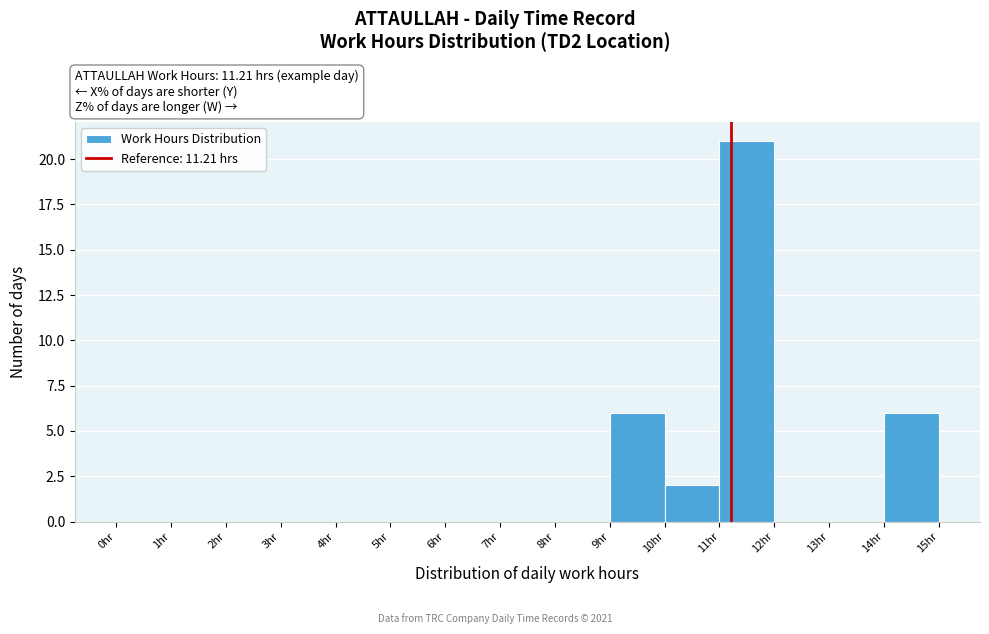

Reading left to right, list every bar in this chart as the range it spans on the x-axis followed by its height. The values are not printed on the chart, so give them approximately, as read against the axis.

0 to 1: 0
1 to 2: 0
2 to 3: 0
3 to 4: 0
4 to 5: 0
5 to 6: 0
6 to 7: 0
7 to 8: 0
8 to 9: 0
9 to 10: 6
10 to 11: 2
11 to 12: 21
12 to 13: 0
13 to 14: 0
14 to 15: 6